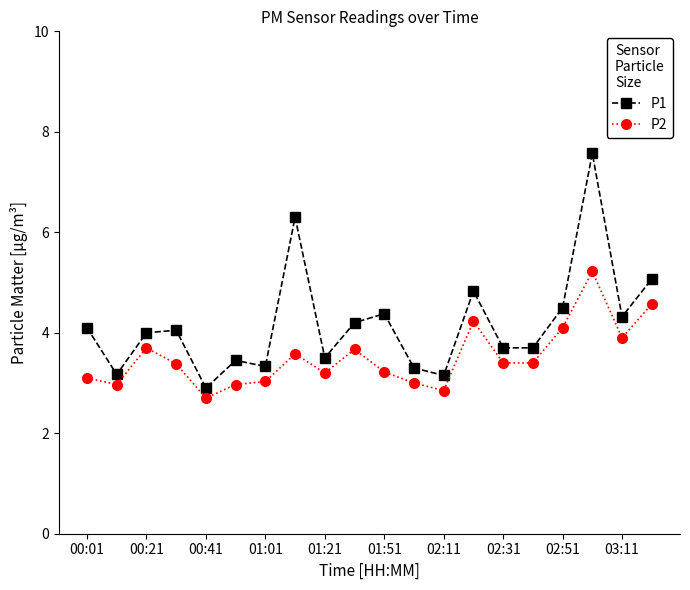

True or false: P2 has more than 1 interior local peaks.

True